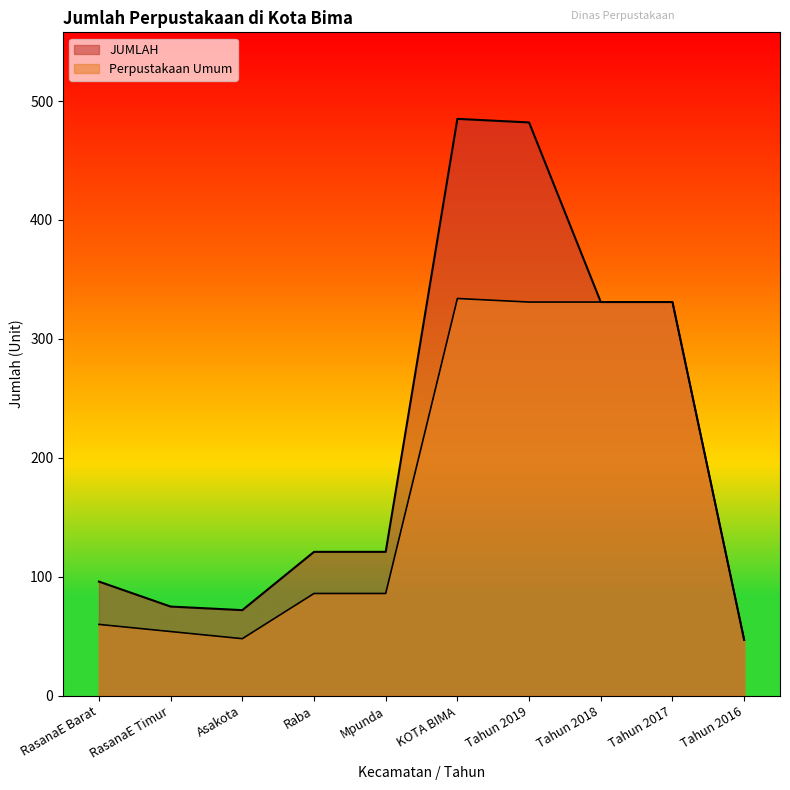

The JUMLAH series shows 824 at KOTA BIMA. True or false?

False